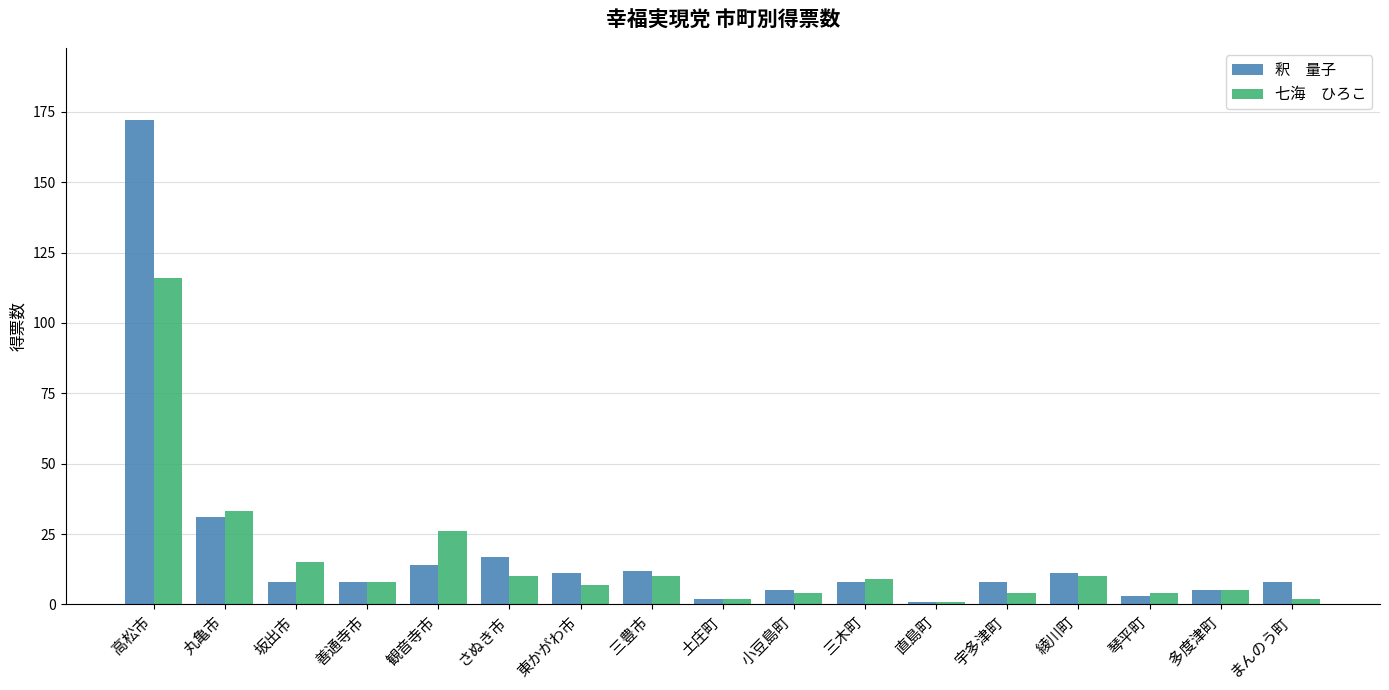

What is the spread (max minus min) of values at さぬき市?

7